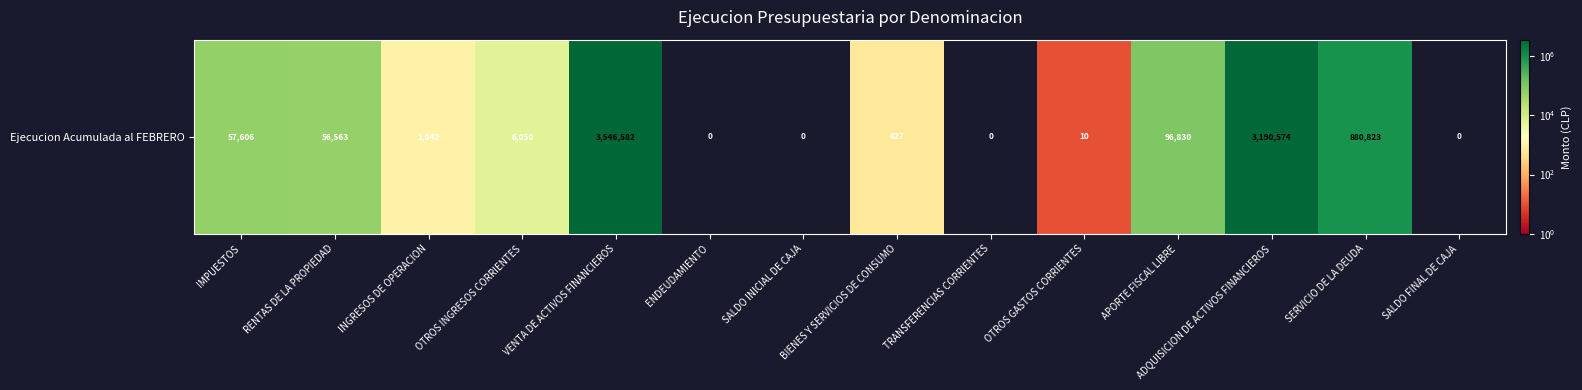

Reading right to left, what are all the values shown in this chart?

0	880823	3190574	96830	10	0	627	0	0	3546582	6050	1042	56563	57606